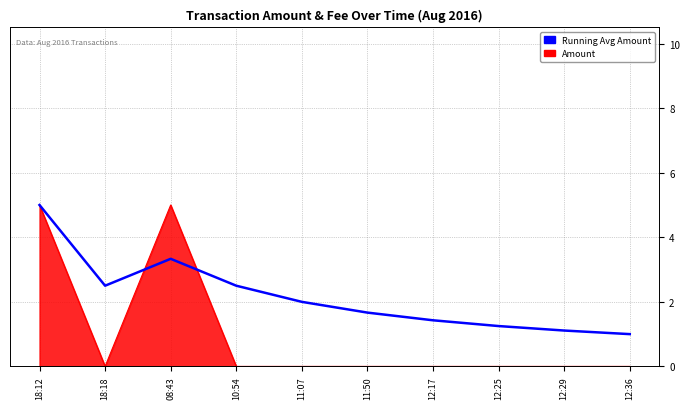

What position from the right is 18:12?

10